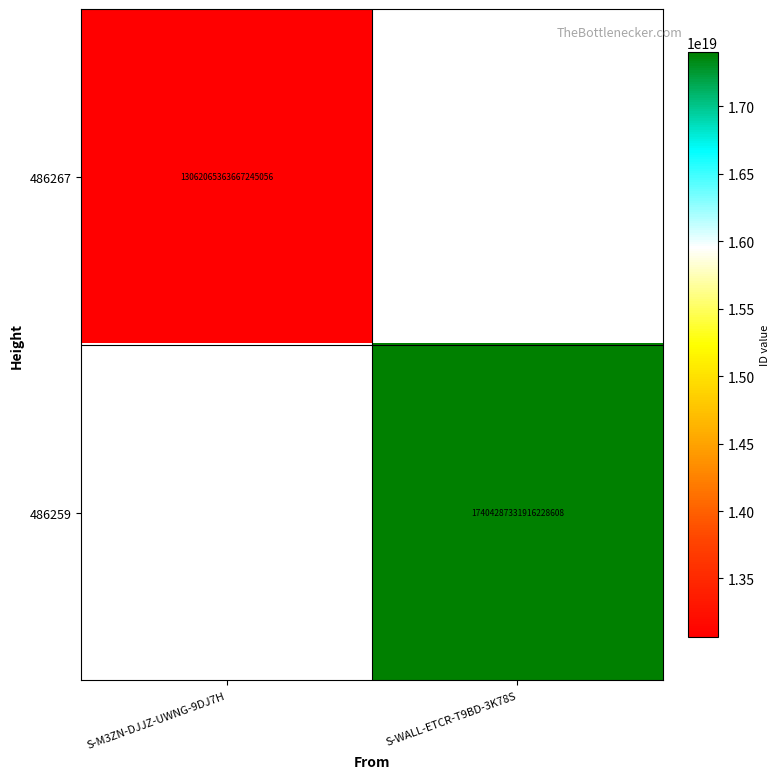

How many categories are shown in the chart?

2